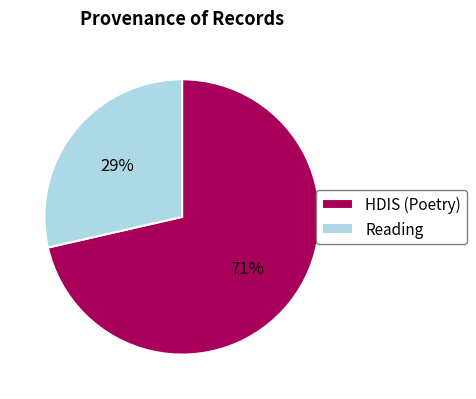

Does any single category account for the majority?

Yes